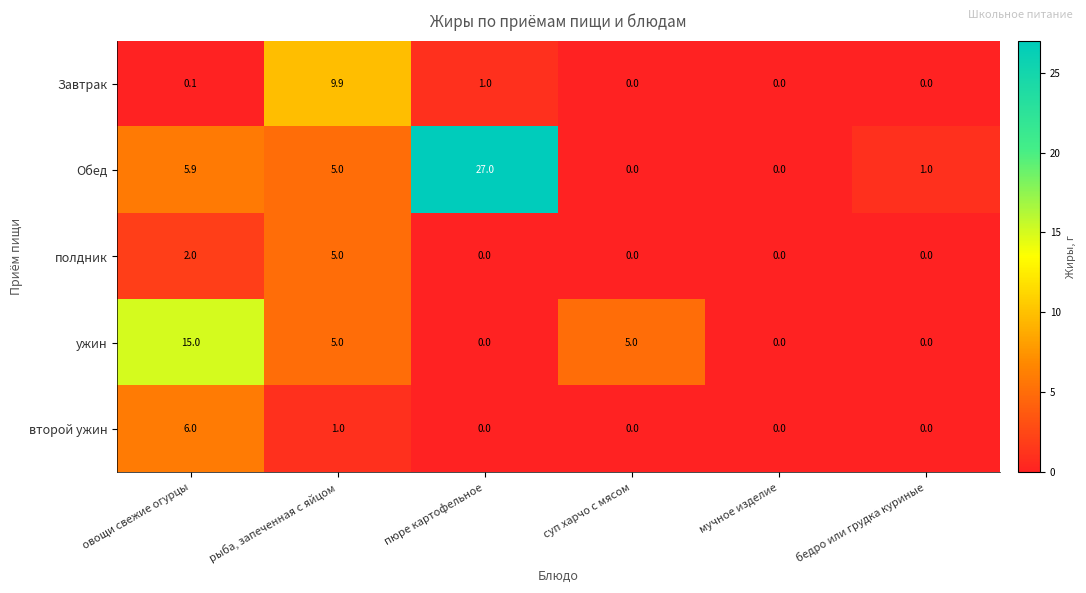

Rank the series at овощи свежие огурцы from lowest to highest value.

Завтрак, полдник, Обед, второй ужин, ужин